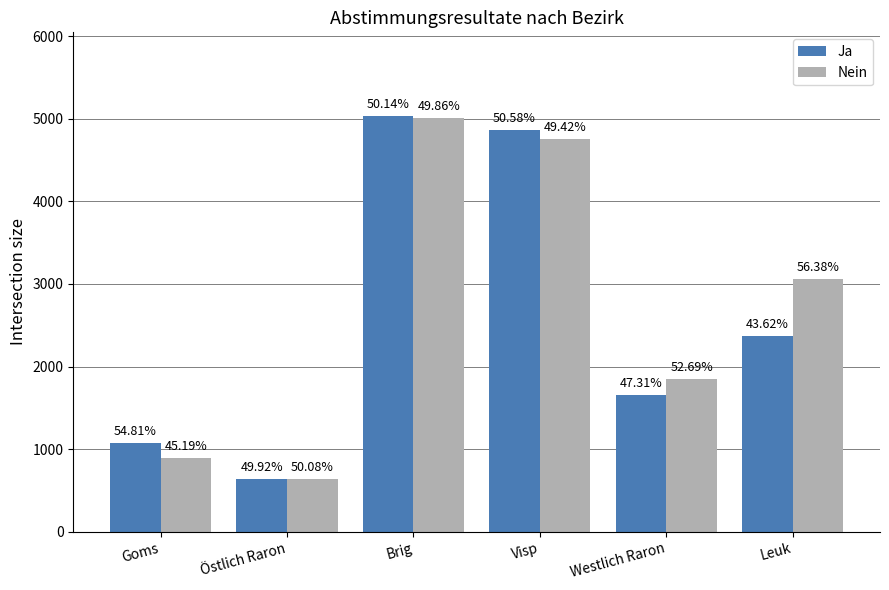

What are all the series names shown in the legend?

Ja, Nein